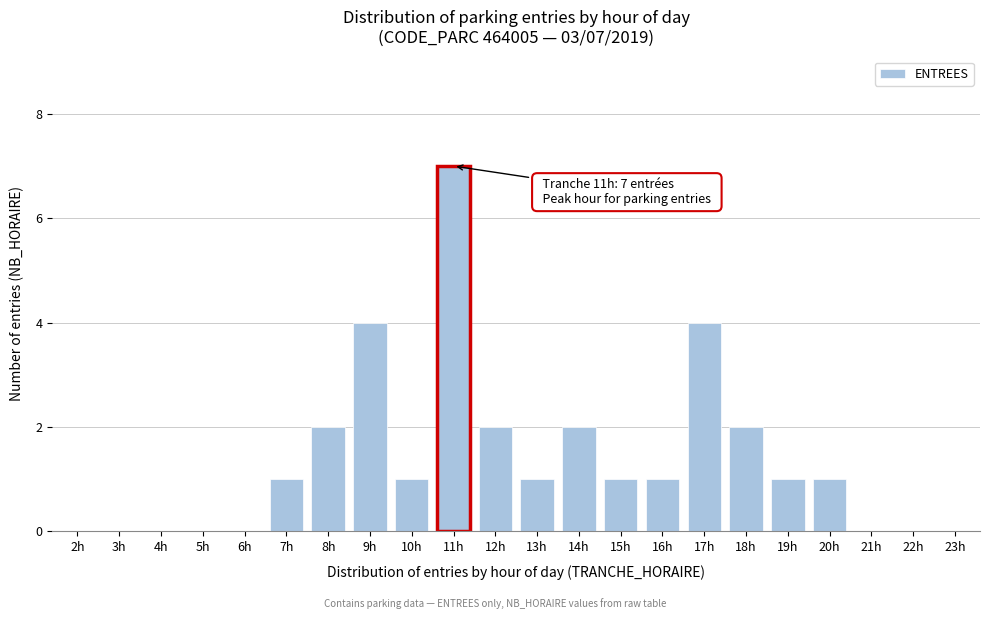

Reading left to right, what are all the values shown in this chart?

2h=0	3h=0	4h=0	5h=0	6h=0	7h=1	8h=2	9h=4	10h=1	11h=7	12h=2	13h=1	14h=2	15h=1	16h=1	17h=4	18h=2	19h=1	20h=1	21h=0	22h=0	23h=0